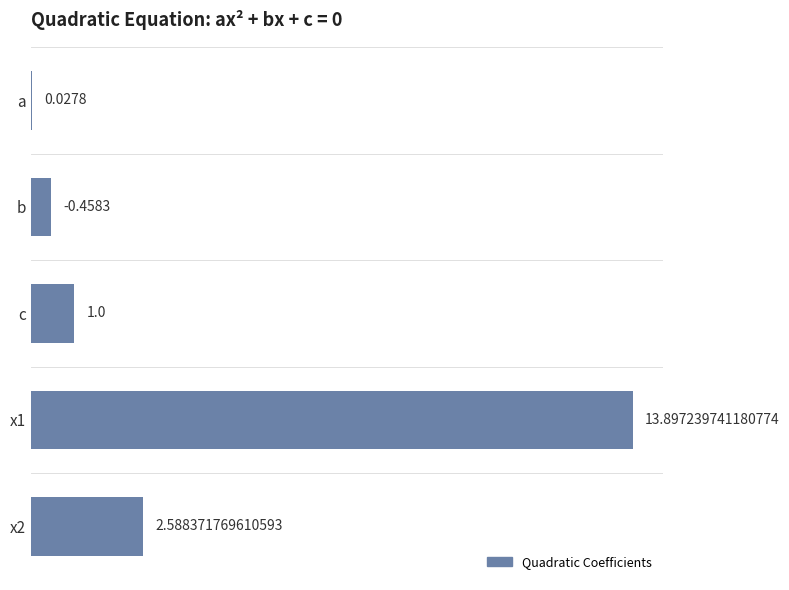

What is the sum of the values at b and c?

1.5